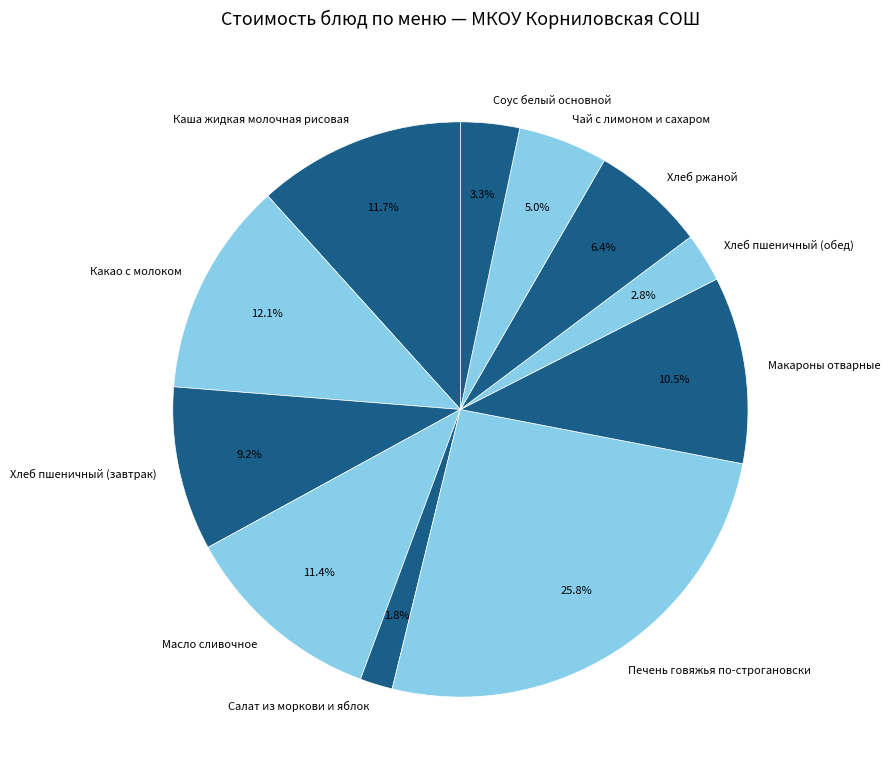

Does Какао с молоком account for over 50% of the chart?

No